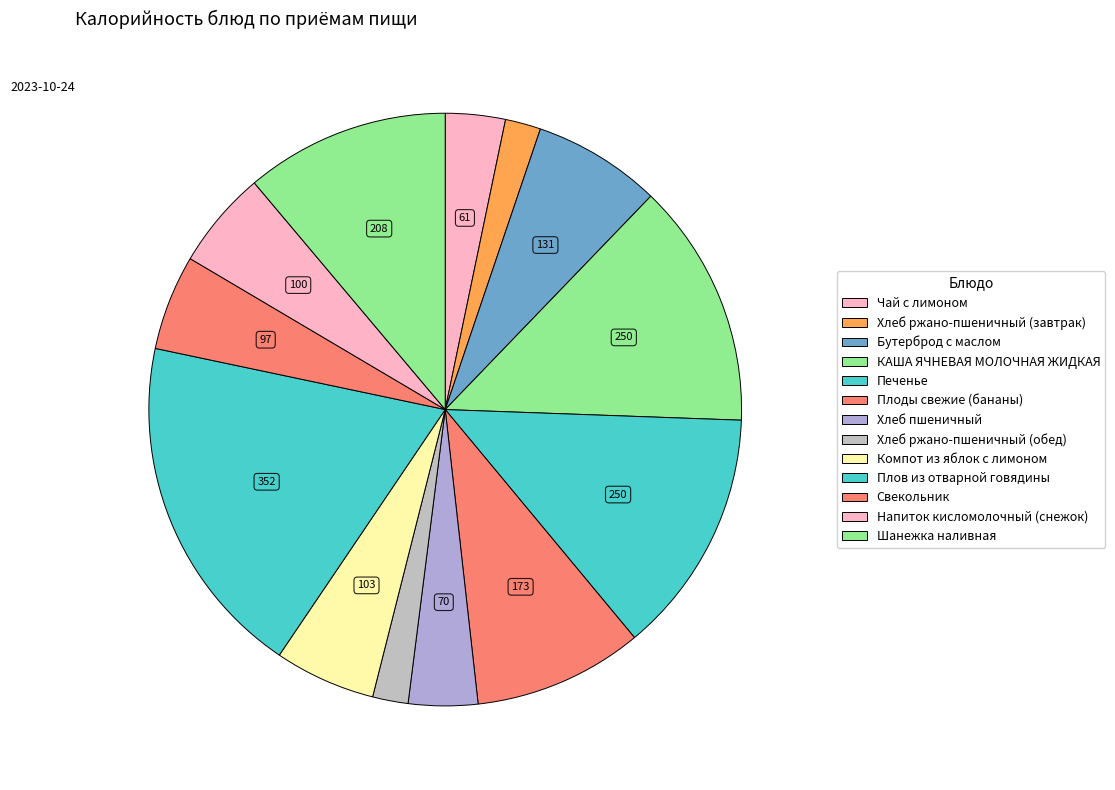

Count the number of slices in the pie.

13